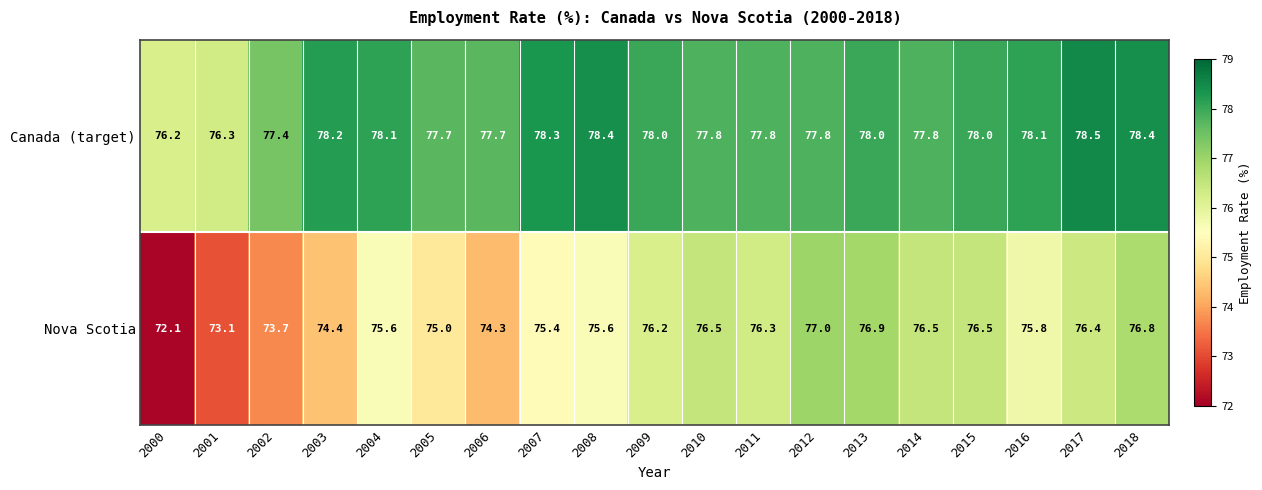

Which series has the widest spread of values?

Nova Scotia